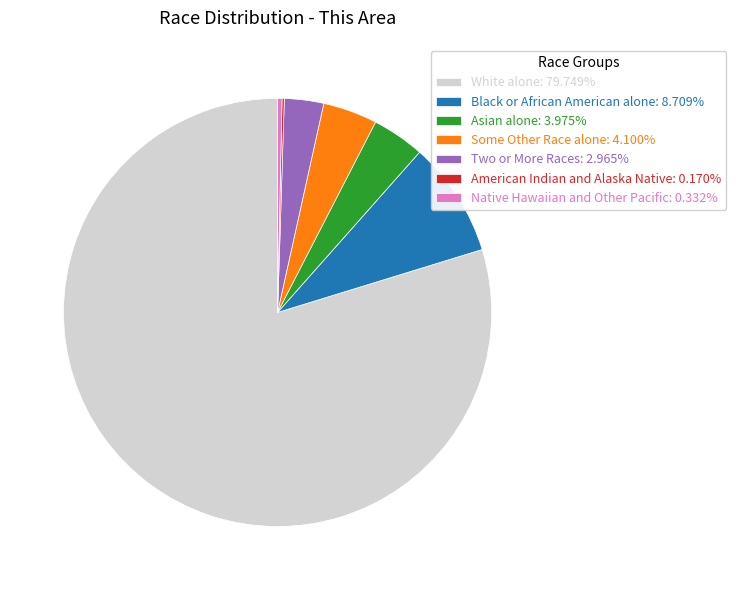

Is there any slice that represents more than half of the pie?

Yes